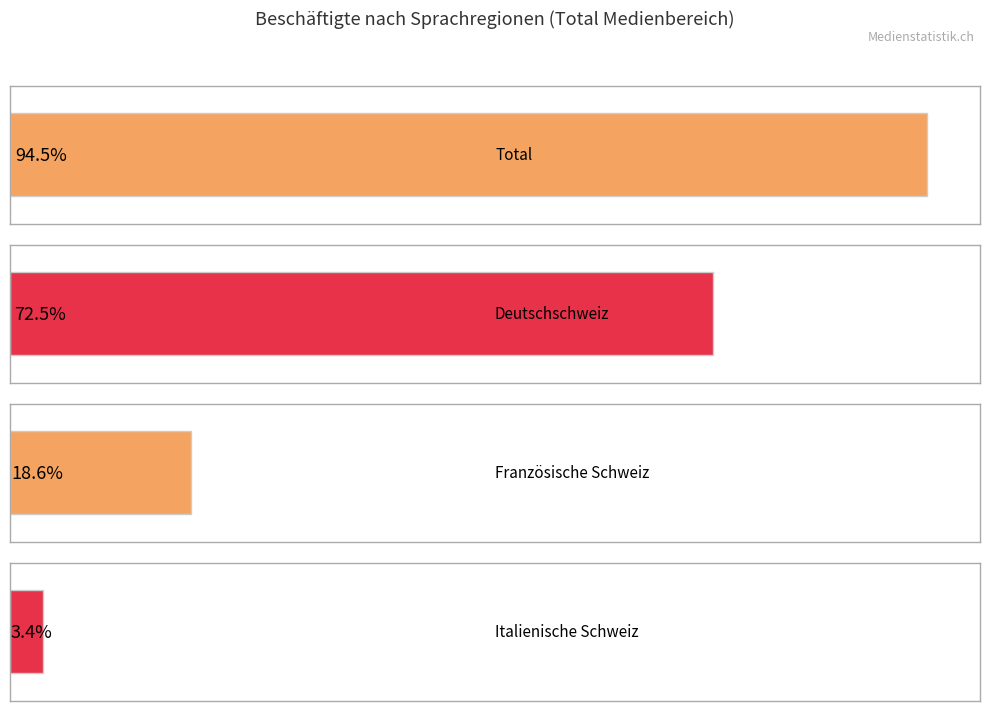

True or false: Total has a value of 424240 at 1995.

False